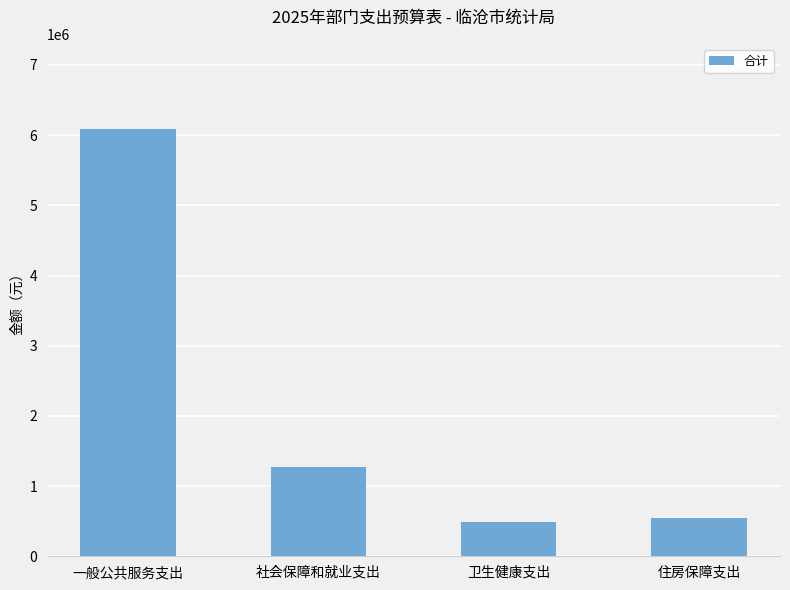

What is the difference between the maximum and minimum values?

5598994.5